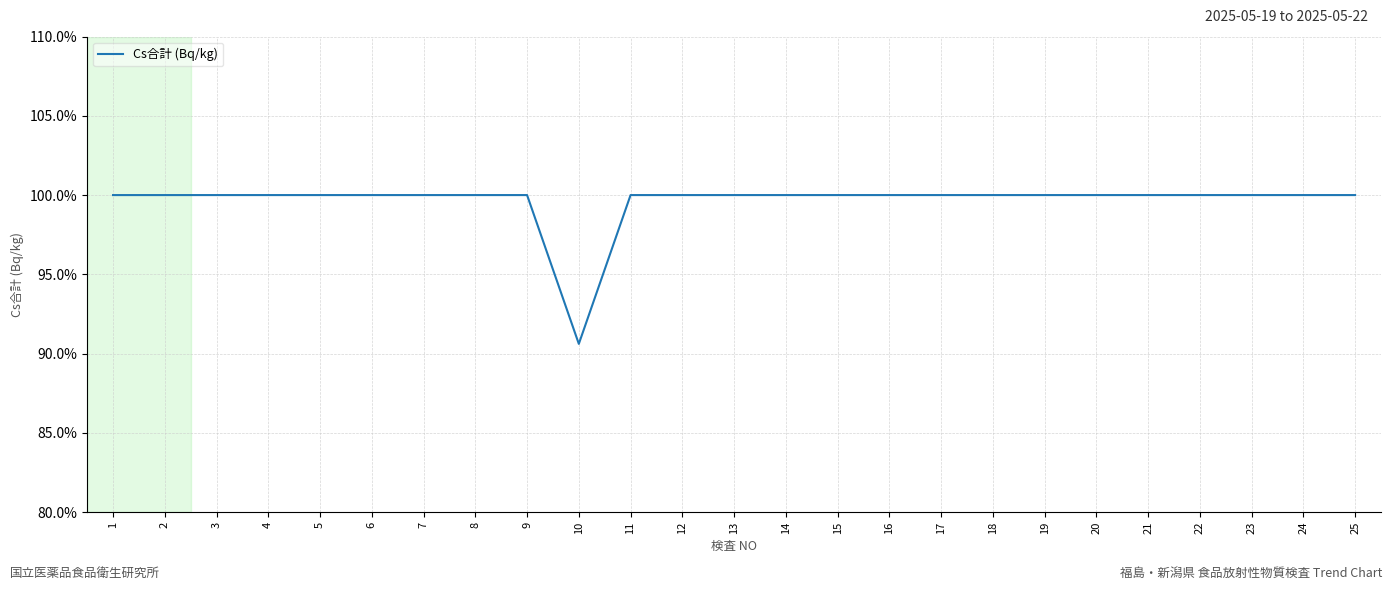

Reading left to right, what are all the values shown in this chart?

1=1.0	2=1.0	3=1.0	4=1.0	5=1.0	6=1.0	7=1.0	8=1.0	9=1.0	10=0.9	11=1.0	12=1.0	13=1.0	14=1.0	15=1.0	16=1.0	17=1.0	18=1.0	19=1.0	20=1.0	21=1.0	22=1.0	23=1.0	24=1.0	25=1.0